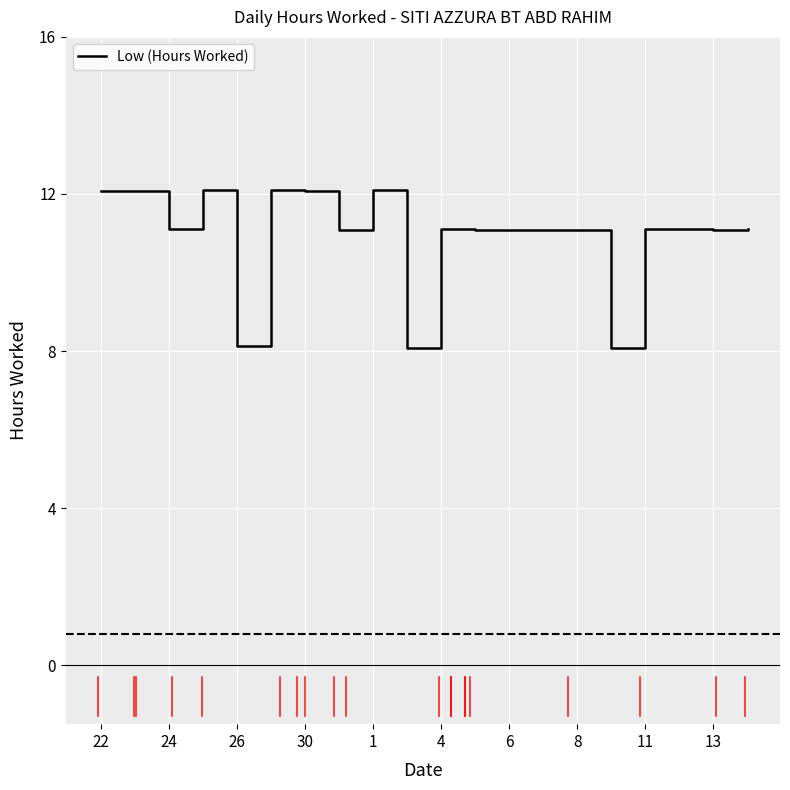

What is the minimum value shown in the chart?

8.1